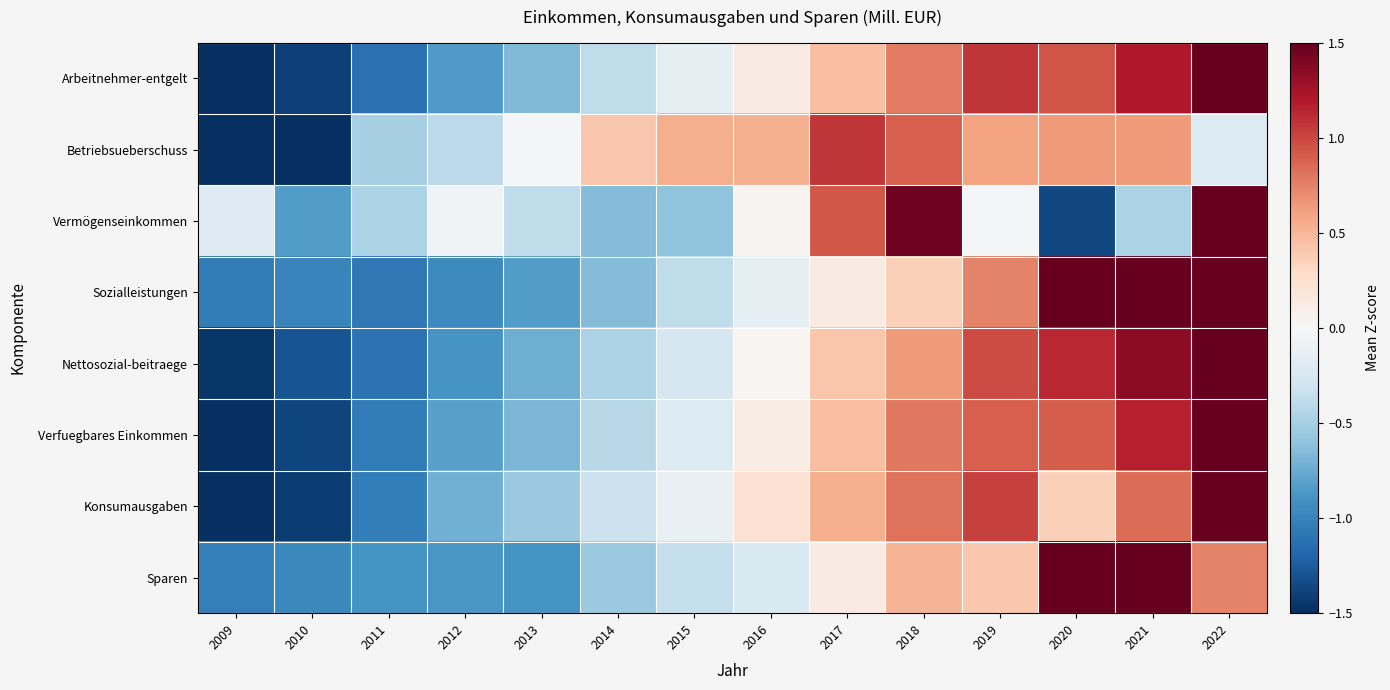

Which series has the largest range (max minus min)?

Vermögenseinkommen